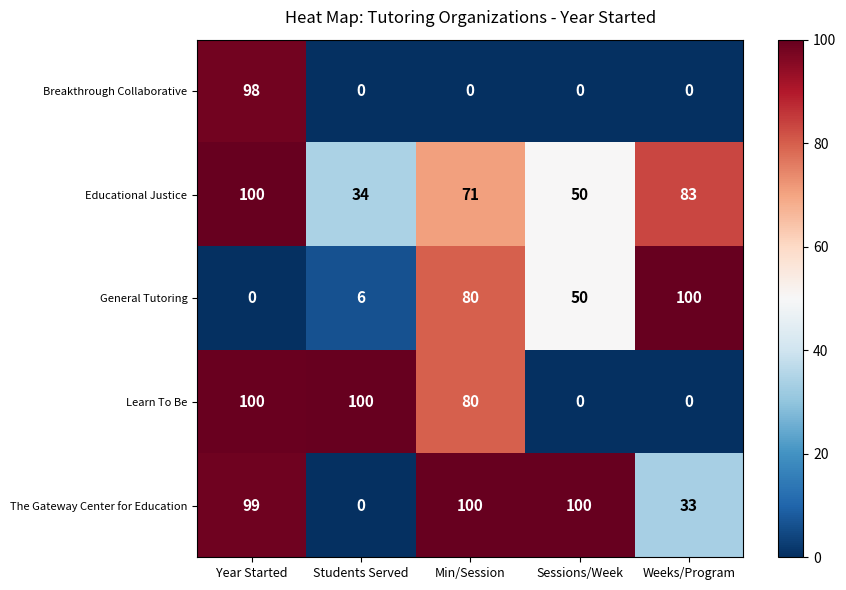

What is the difference between the Learn To Be values at Weeks/Program and Year Started?

100